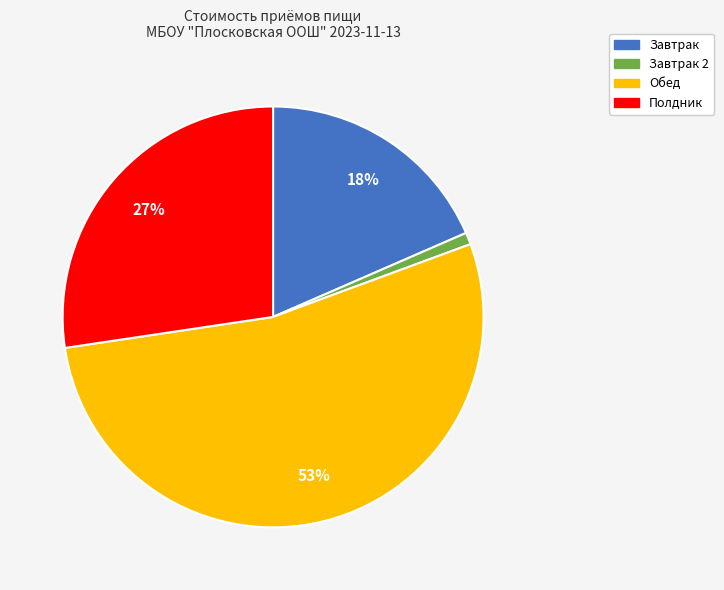

To the nearest percent, what is the average slice percentage?

25%